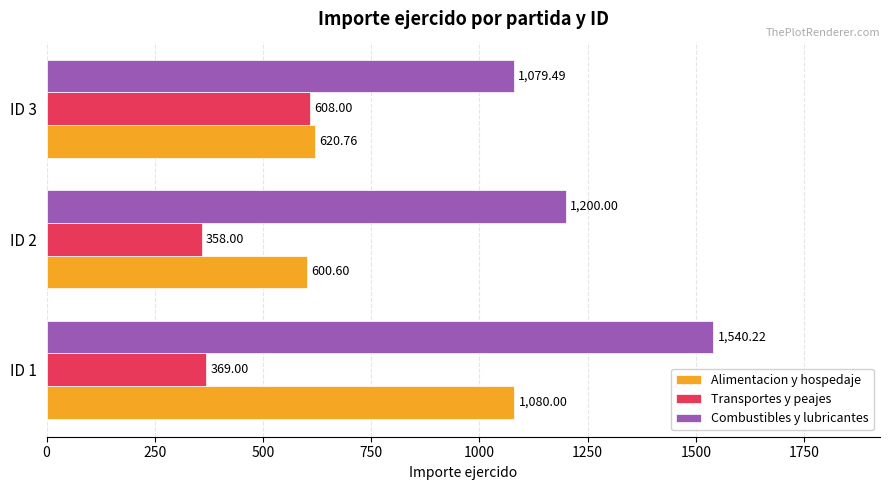

At which label does Combustibles y lubricantes reach its minimum?

ID 3